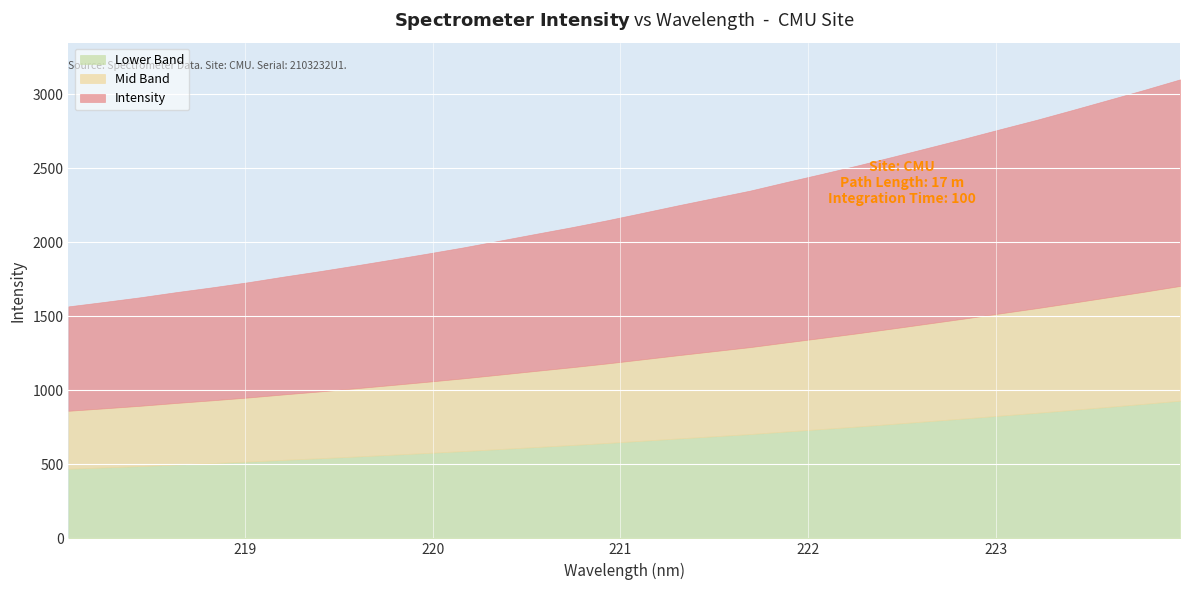

Which category has the highest value across all series?

223.9802